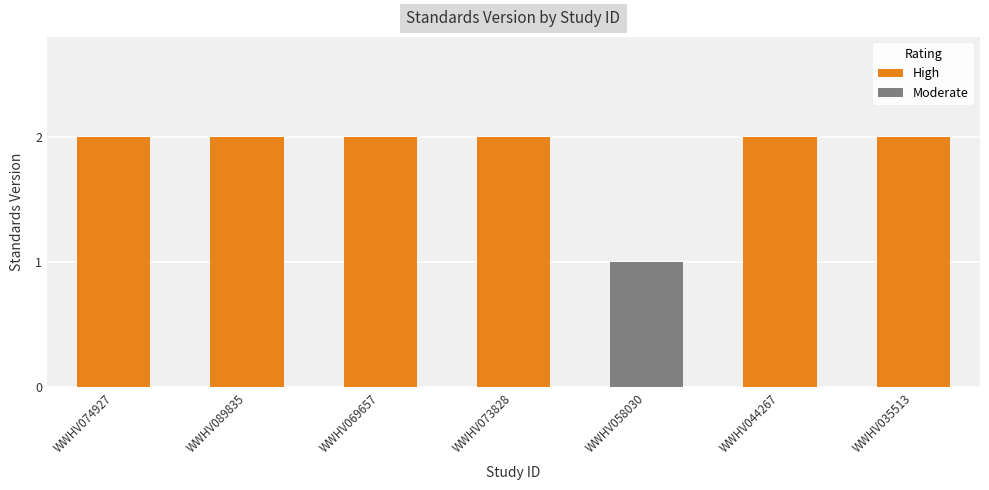

What is the label of the 3rd bar from the right?

WWHV058030